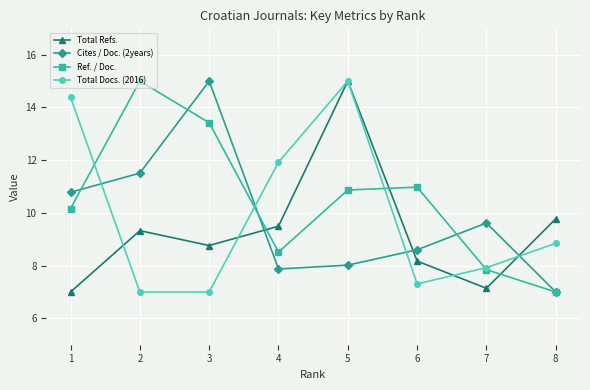

Does the chart have visible grid lines?

Yes